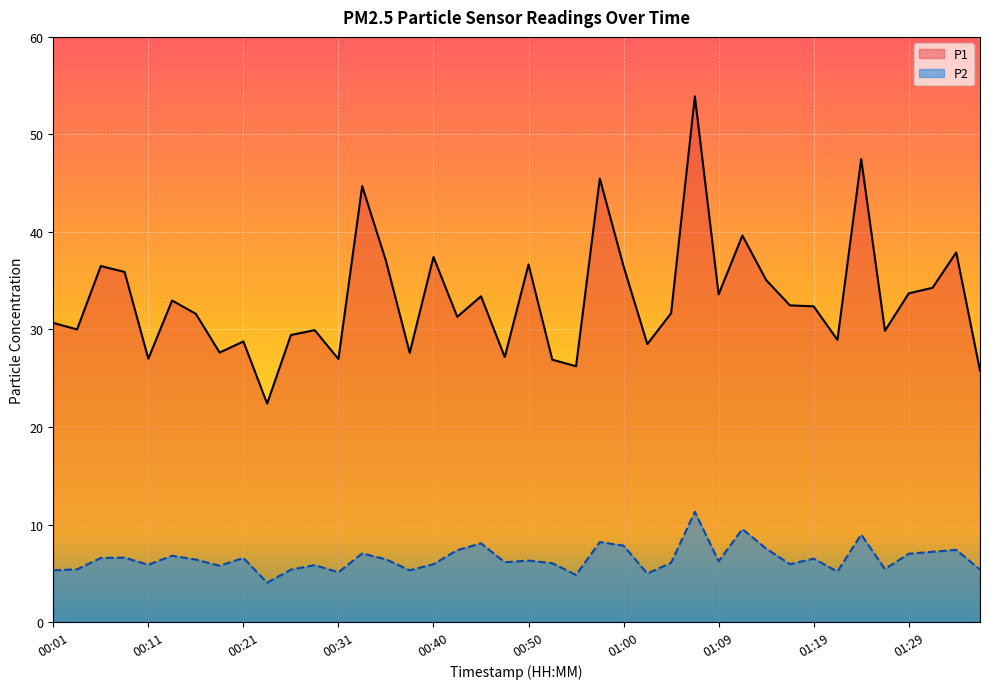

Is it true that P2 equals 10.6 at 00:40?

False